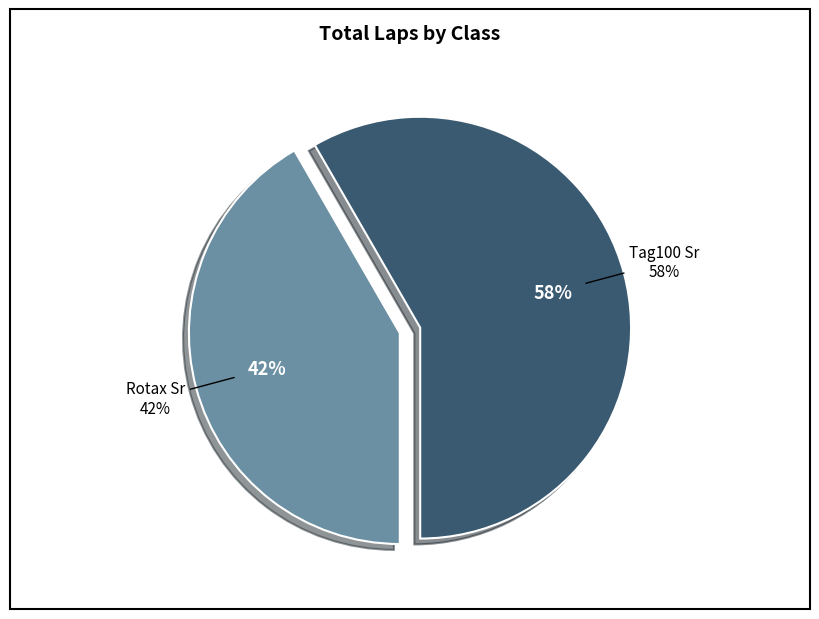

Is it true that Tag100 Sr is 71% of the pie?

False